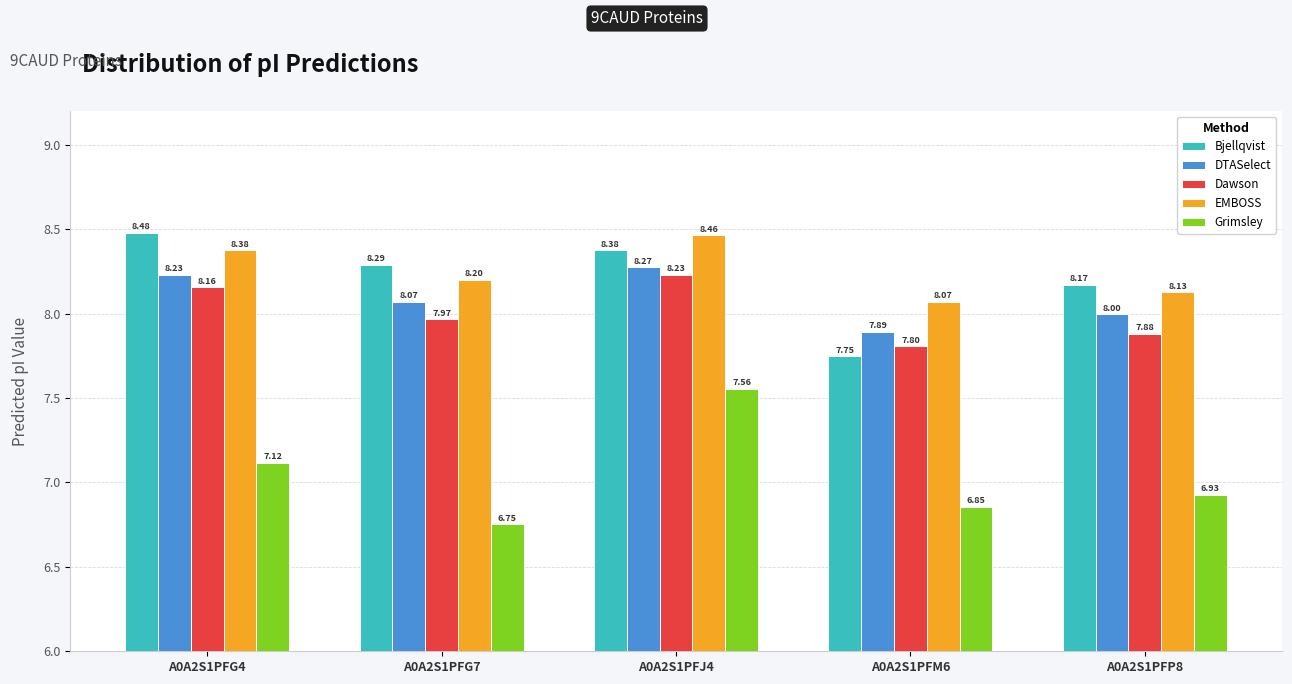

Which category has the lowest value in the Dawson series?

A0A2S1PFM6